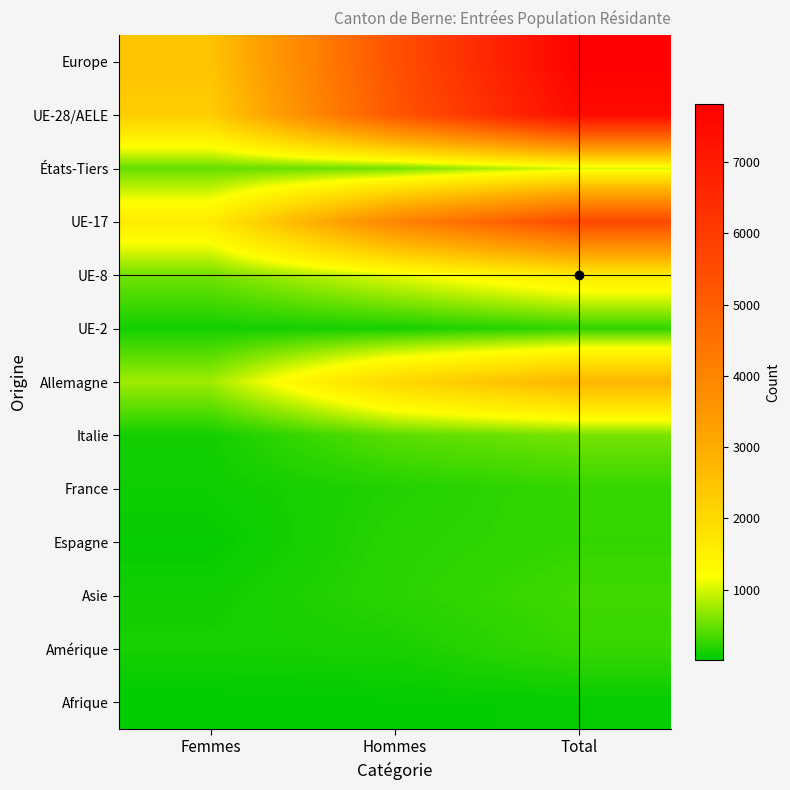

How many data points does each series have?

3